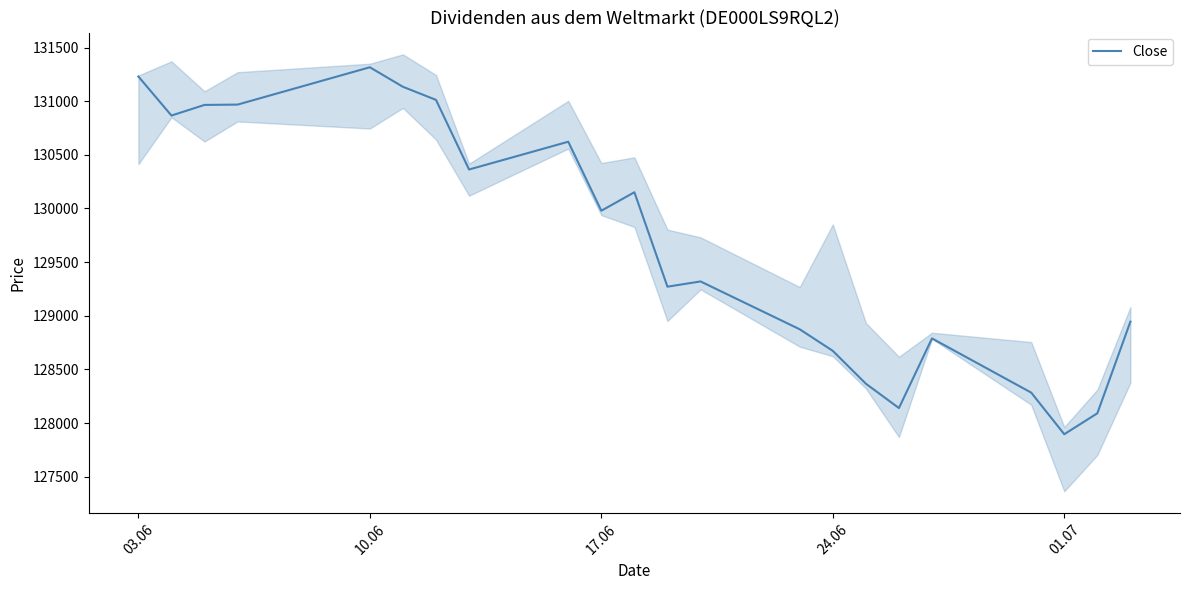

What is the highest value of the Close series?

131316